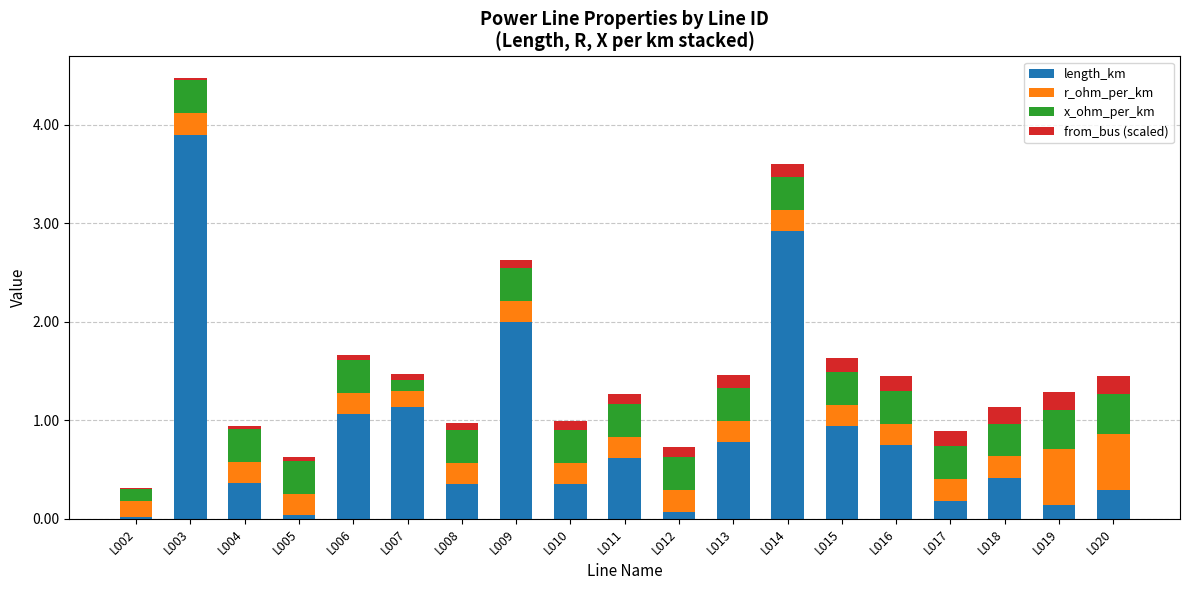

Are the bars horizontal?

No